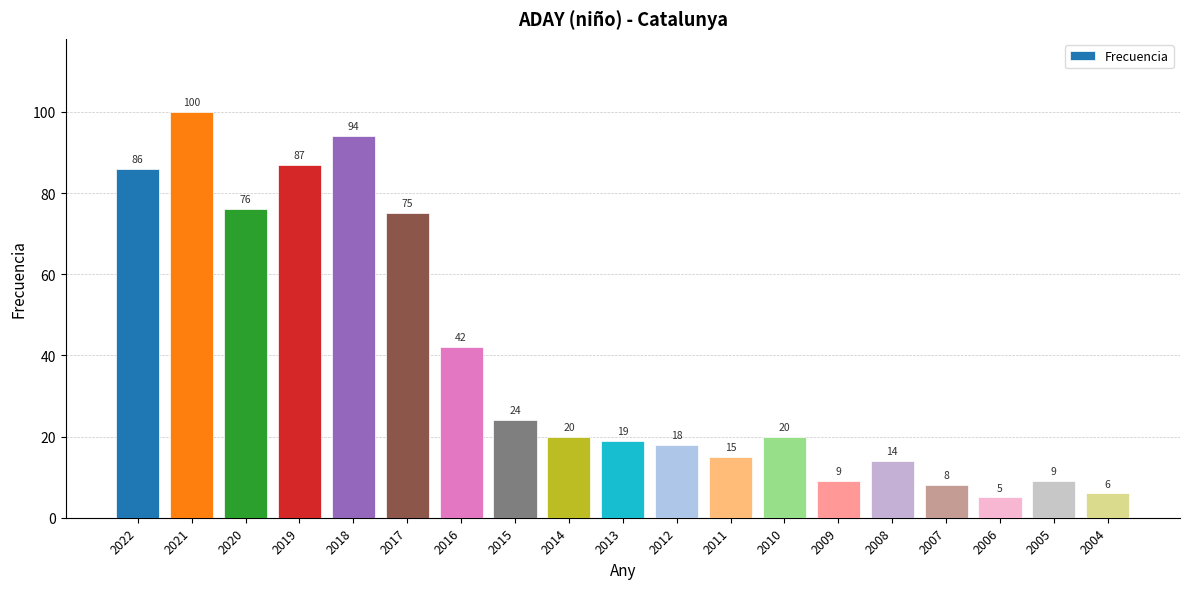

At which label does the data first exceed 20?

2022